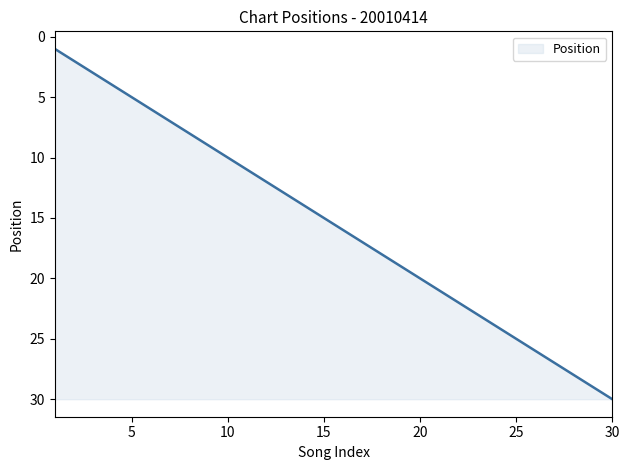

What is the greatest value displayed?

30